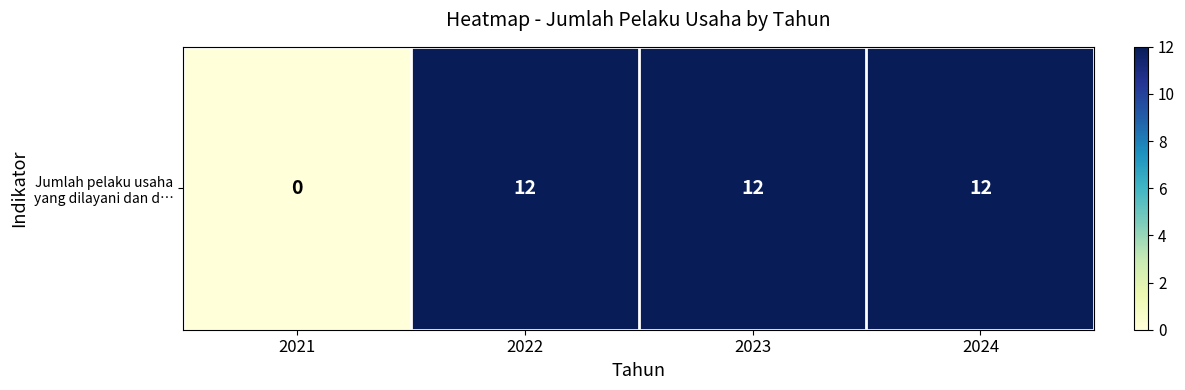

How many distinct data groups are displayed?

1